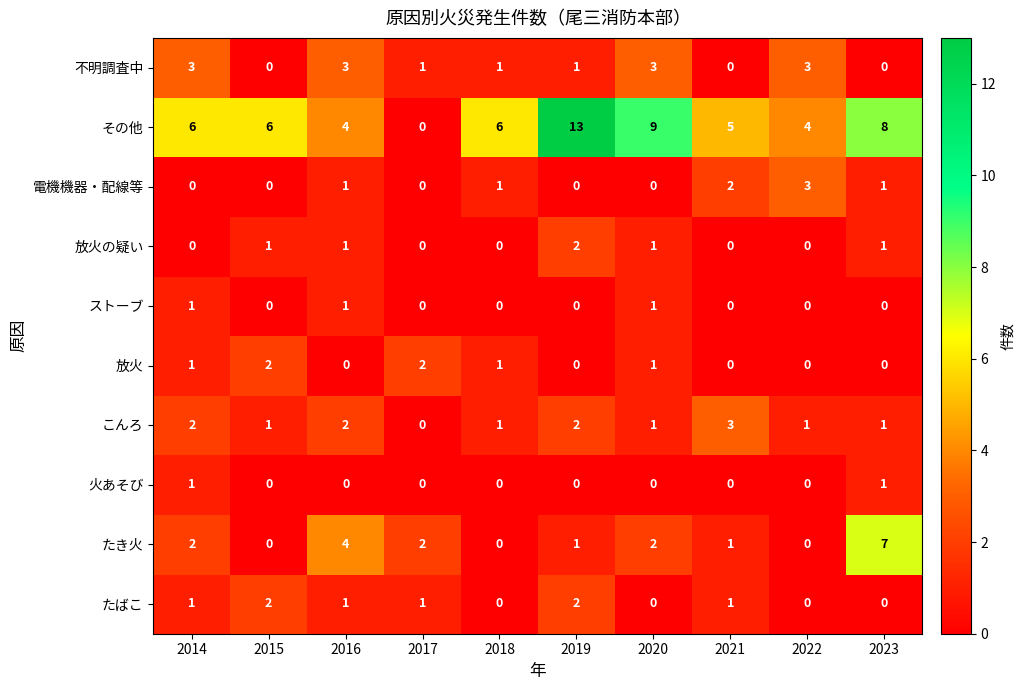

What is the spread (max minus min) of values at 2023?

8